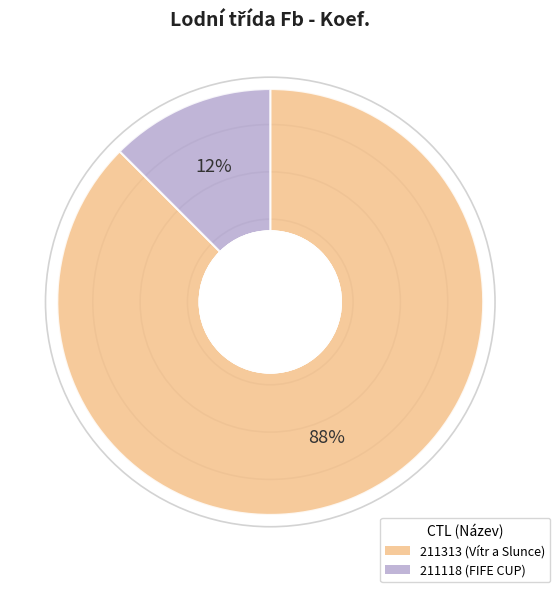

Which has a higher value, 211313 or 211118?

211313